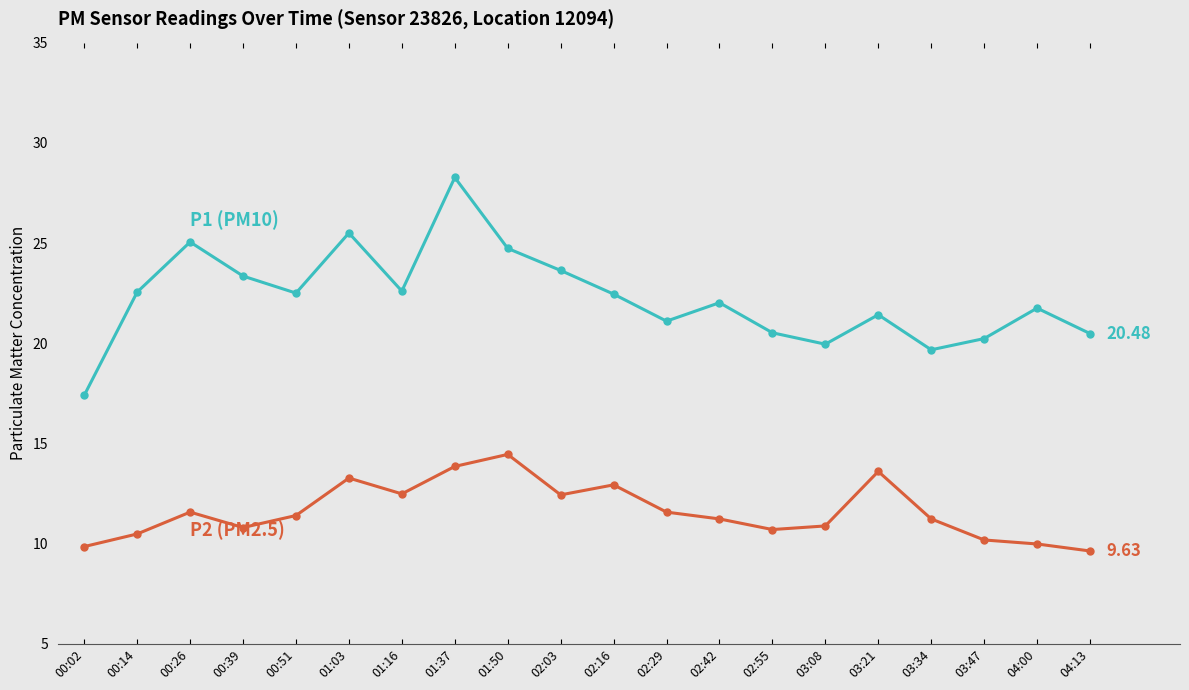

How many categories are shown in the chart?

20